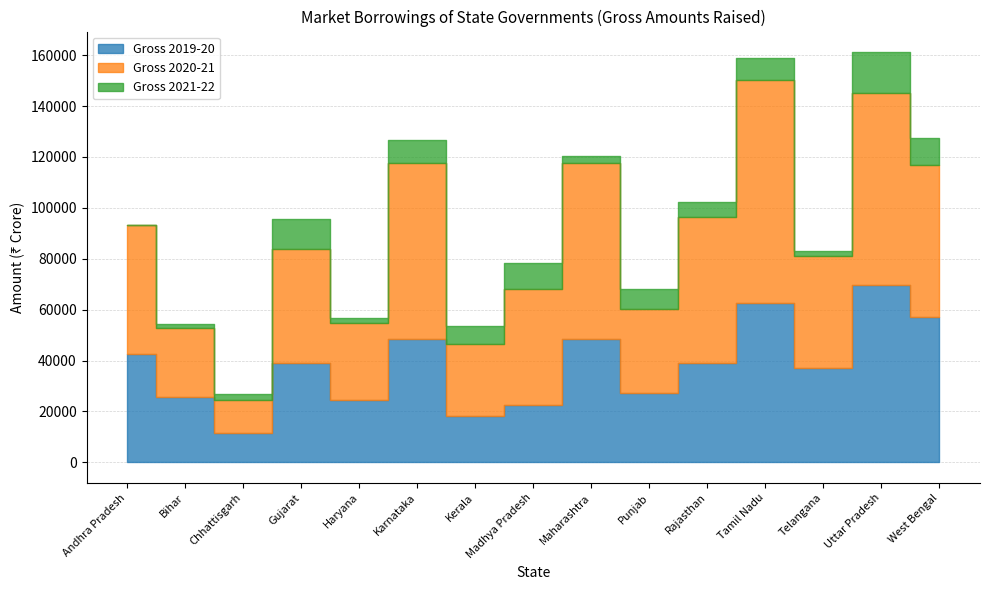

What is the maximum value shown in the chart?

87977